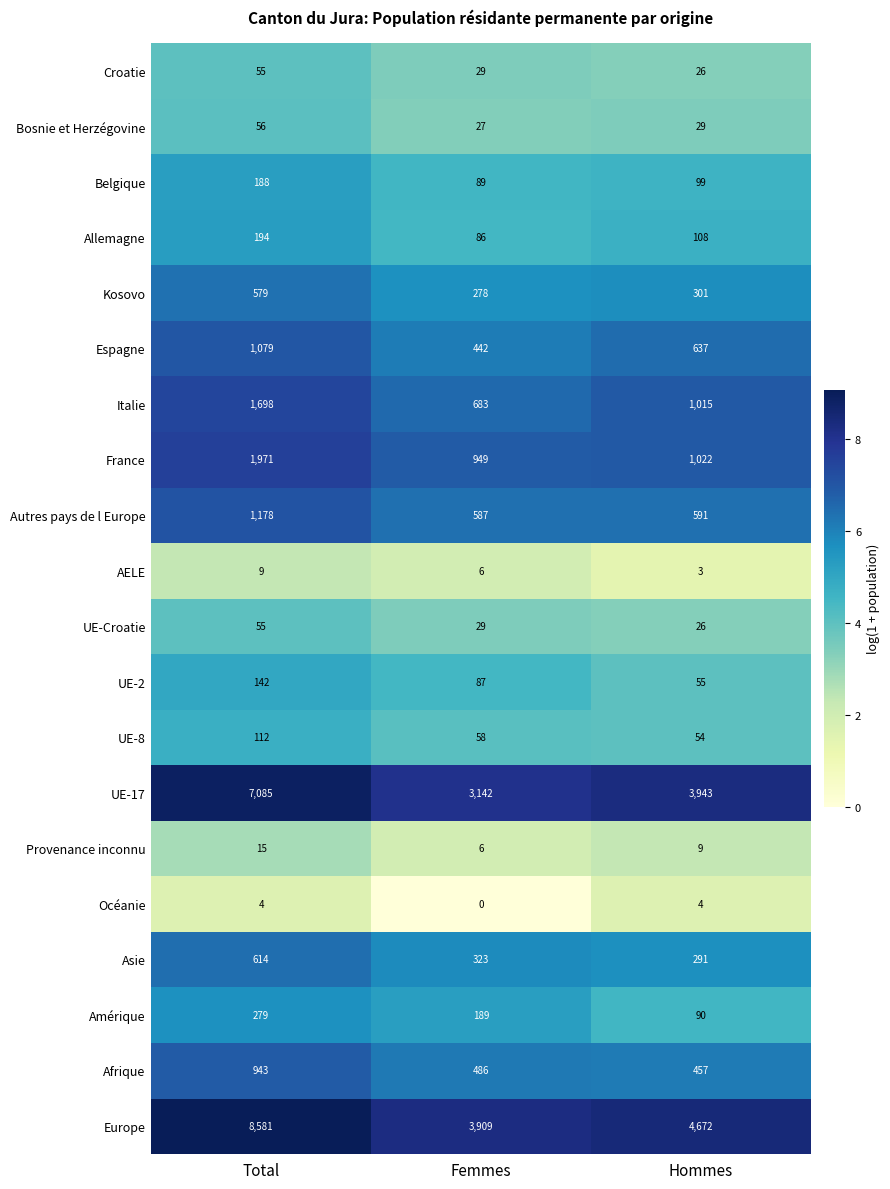

At how many categories does at least one series exceed 5?

3